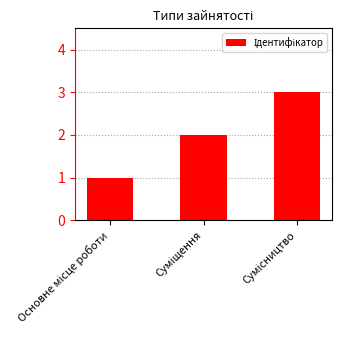

What is the sum of all values?

6